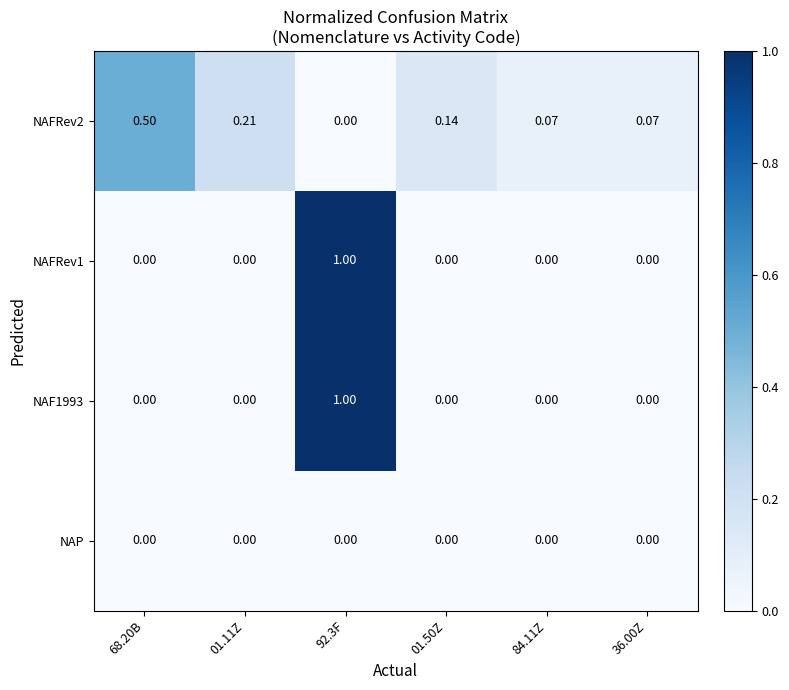

Count the number of data series in this chart.

4